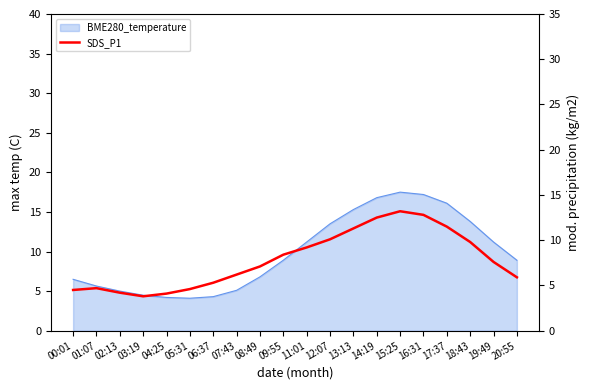

Reading left to right, what are all the values shown in this chart?

4.5	4.7	4.2	3.8	4.1	4.6	5.3	6.2	7.1	8.4	9.2	10.1	11.3	12.5	13.2	12.8	11.5	9.8	7.6	5.9